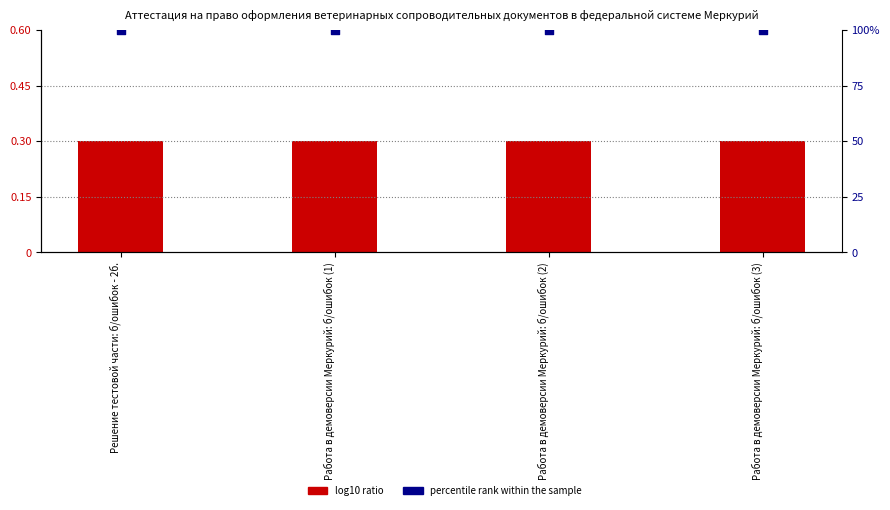

Which series has the largest total across all categories?

percentile rank within the sample